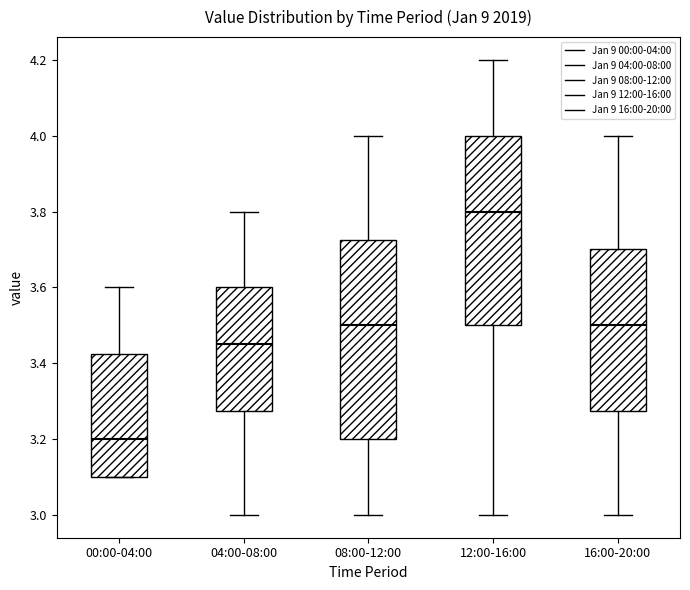

Comparing the boxes themselves (not the whiskers), which one is the tallest?

08:00-12:00